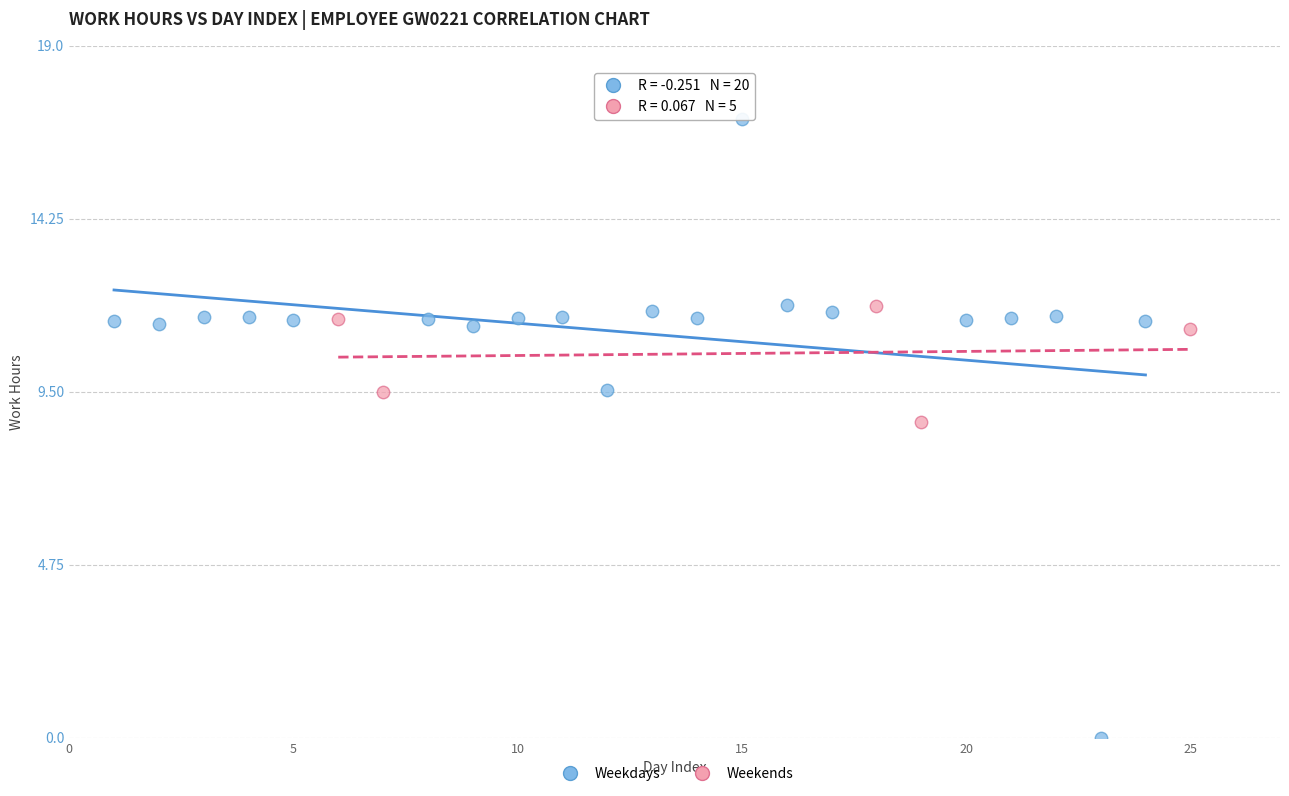

Which series has the largest Y range (max minus min)?

Weekdays